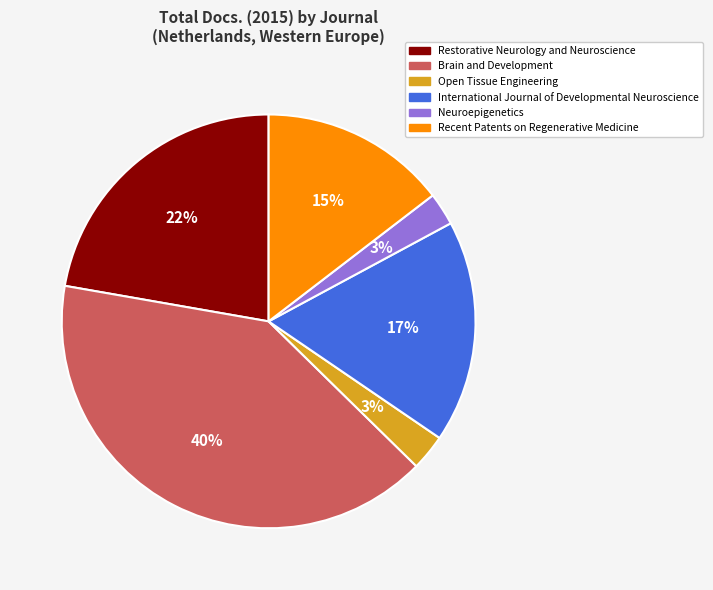

How many slices are in this pie chart?

6